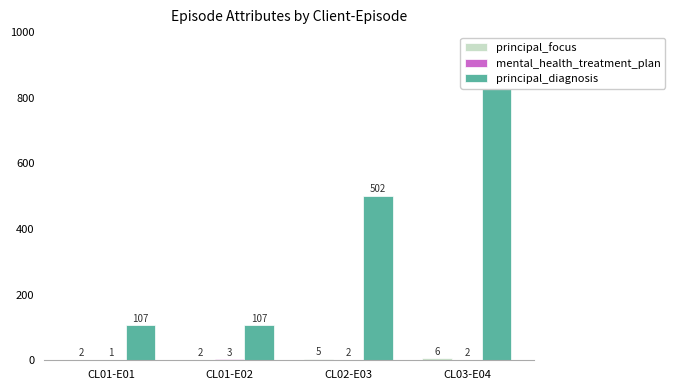

Which series changed the most between CL01-E02 and CL02-E03?

principal_diagnosis